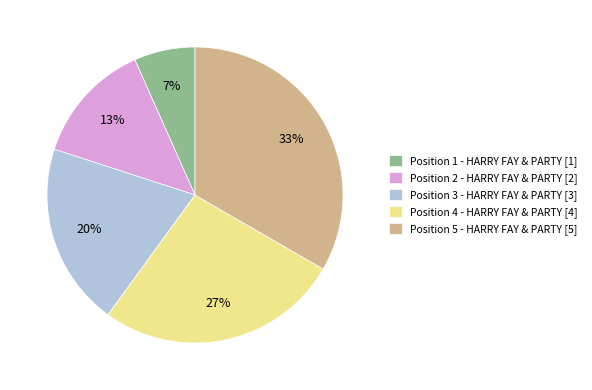

Which slice is the largest?

Position 5 - HARRY FAY & PARTY [5]